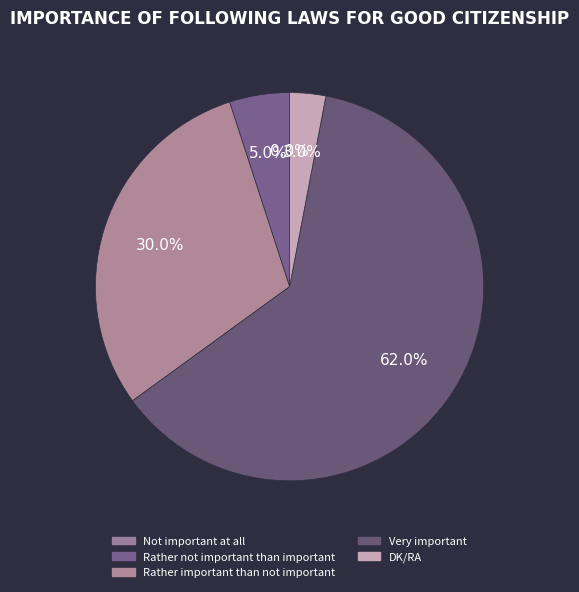

Which slice represents more than half of the pie?

Very important